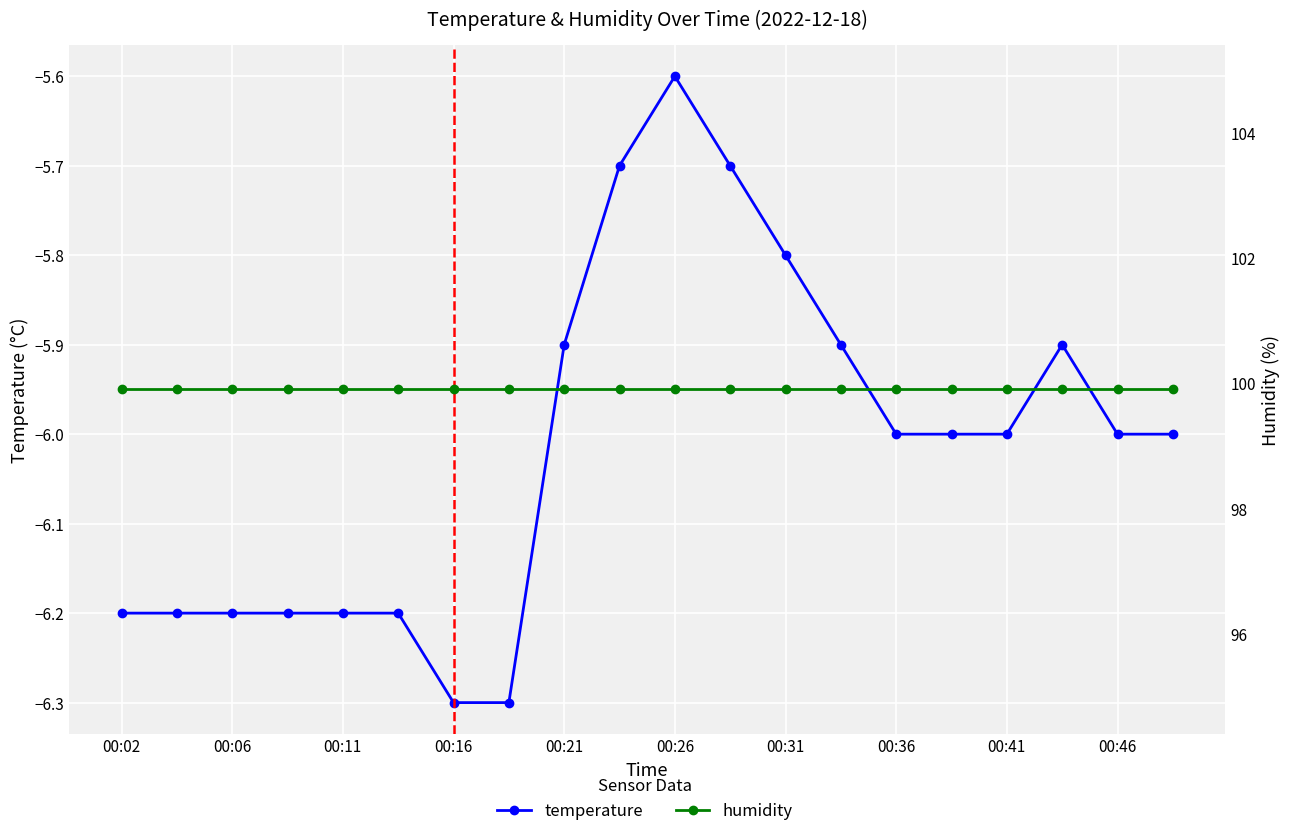

Is it true that humidity equals 99.9 at 00:16?

True